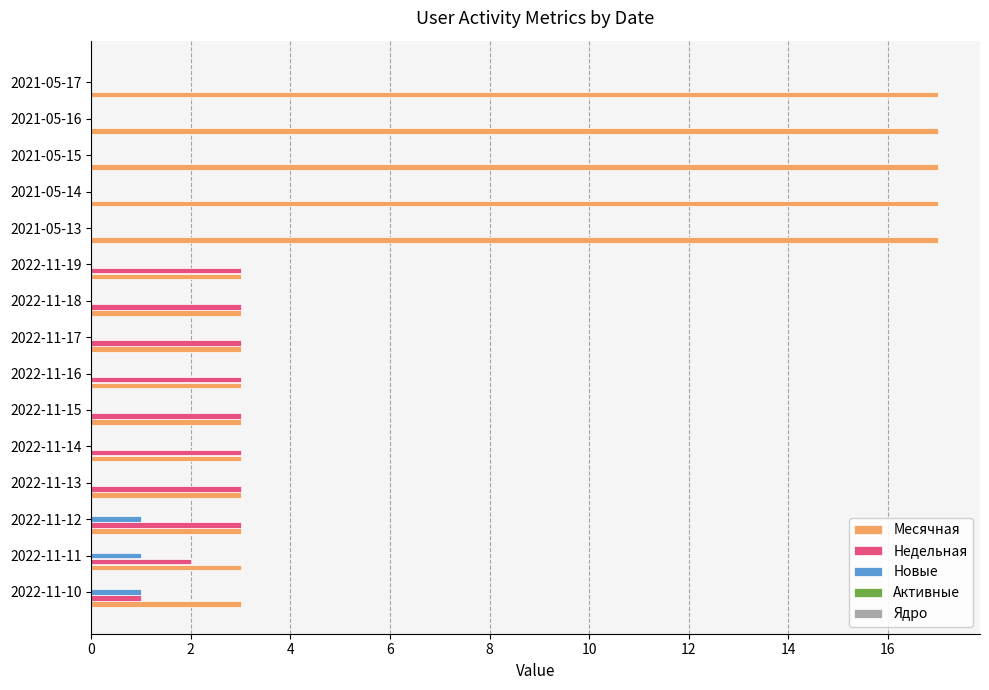

What is the total value across all series at 2022-11-17?

6